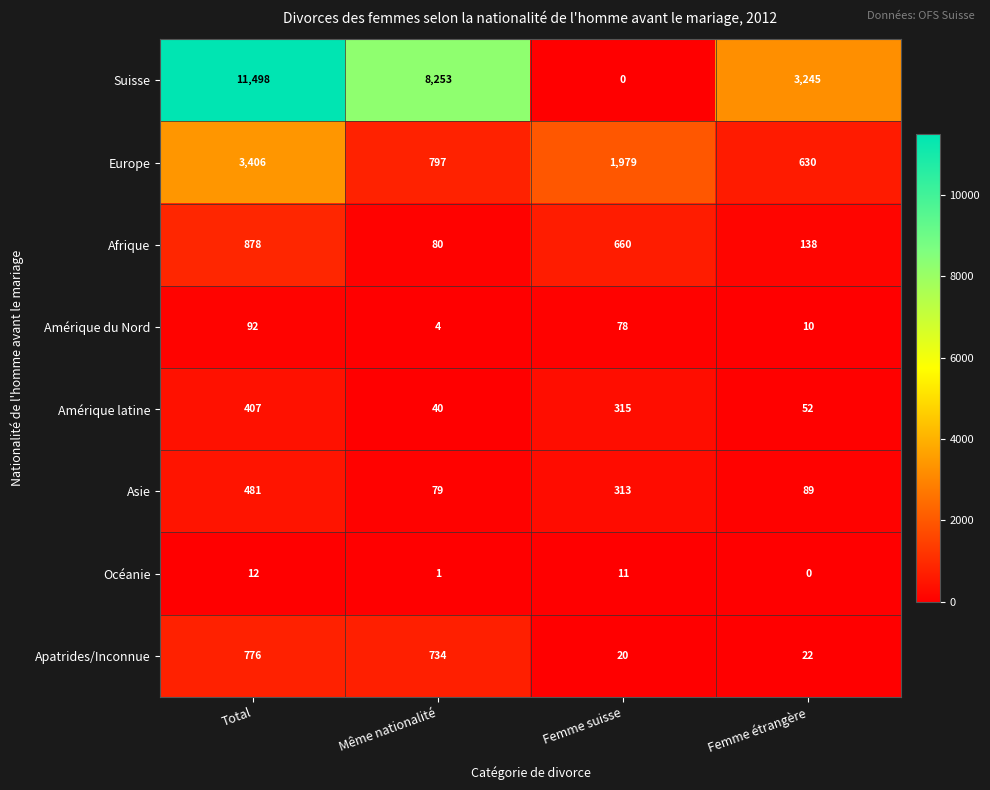

At which category is the sum across all series the highest?

Total